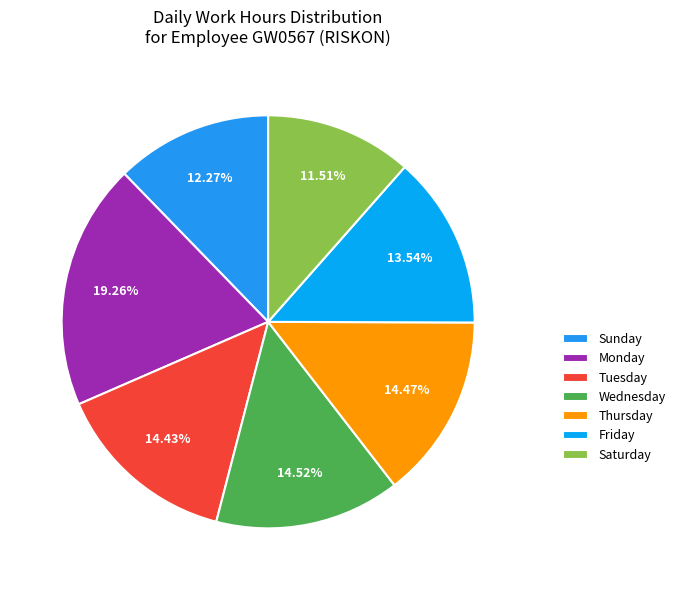

Which category has the smallest portion of the pie?

Saturday